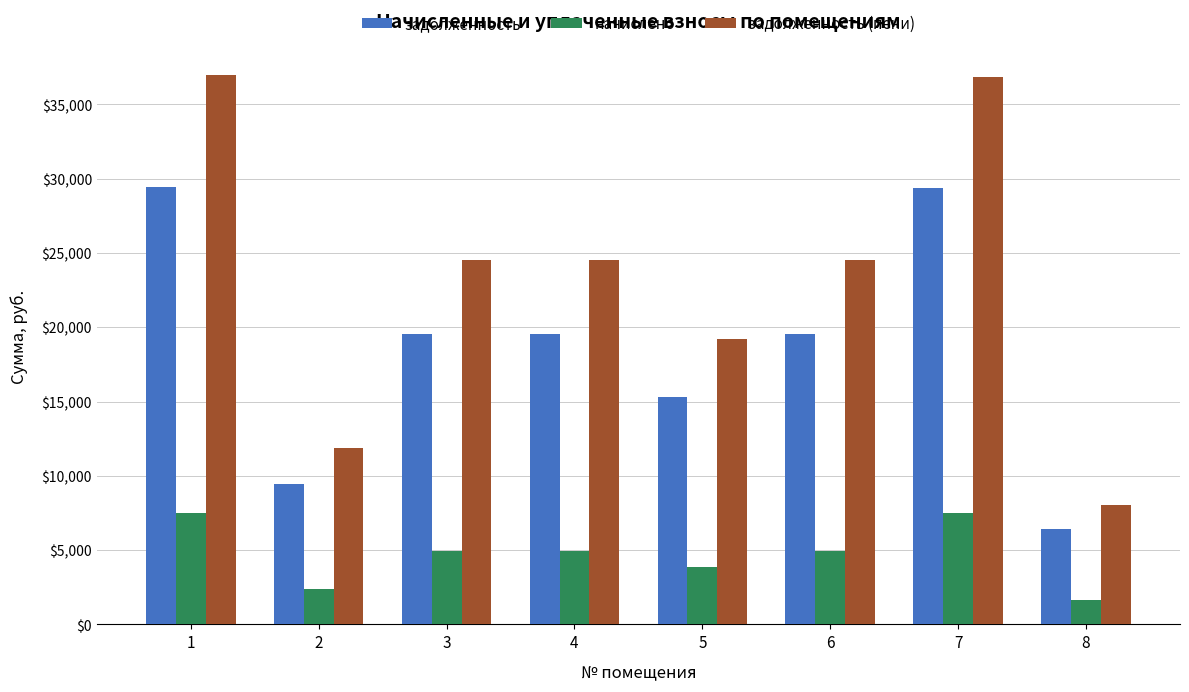

What is the approximate value of начислено at 8?

1633.0